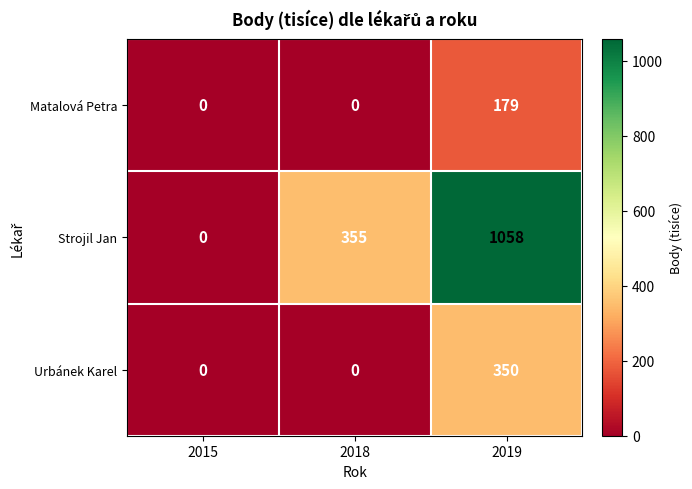

What is the maximum value shown in the chart?

1058